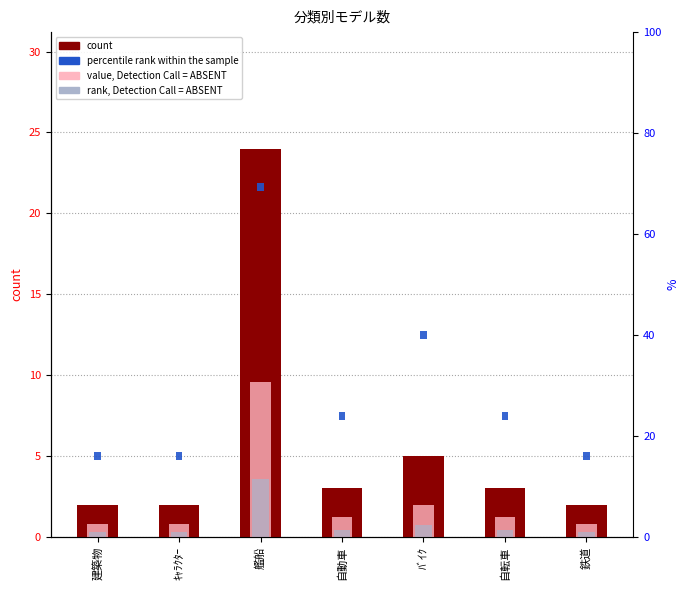

Reading left to right, list all the values displayed in this chart.

count: 2.0	2.0	24.0	3.0	5.0	3.0	2.0
value, Detection Call = ABSENT: 0.8	0.8	9.6	1.2	2.0	1.2	0.8
percentile rank within the sample: 0.5	0.5	0.5	0.5	0.5	0.5	0.5
rank, Detection Call = ABSENT: 0.3	0.3	3.6	0.4	0.8	0.4	0.3